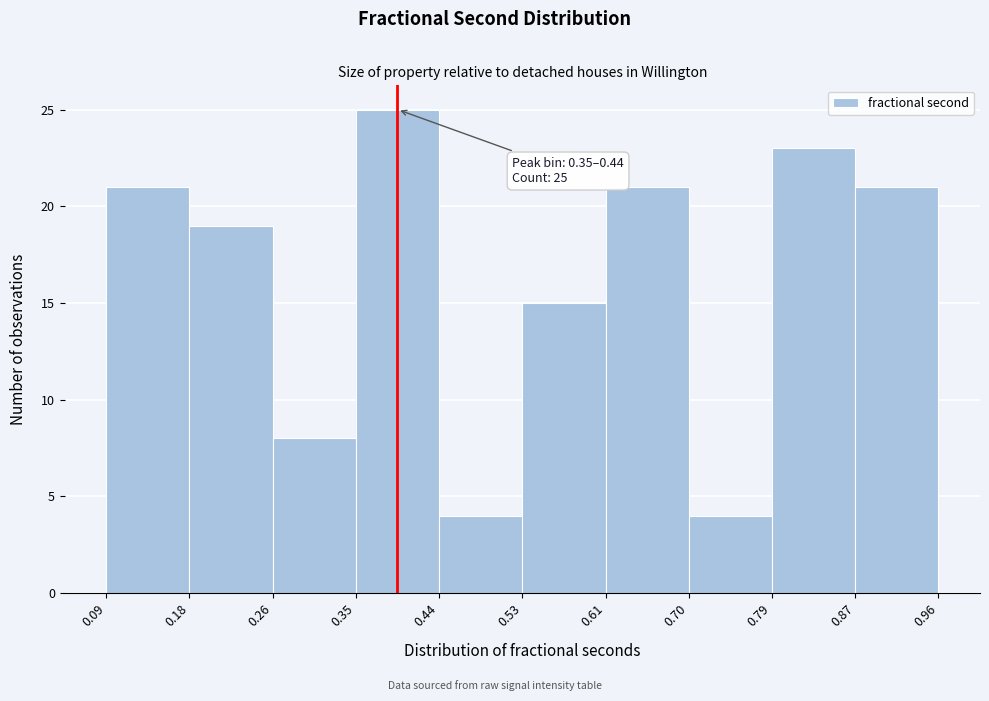

Which range on the x-axis has the tallest bar?

0.35 to 0.44